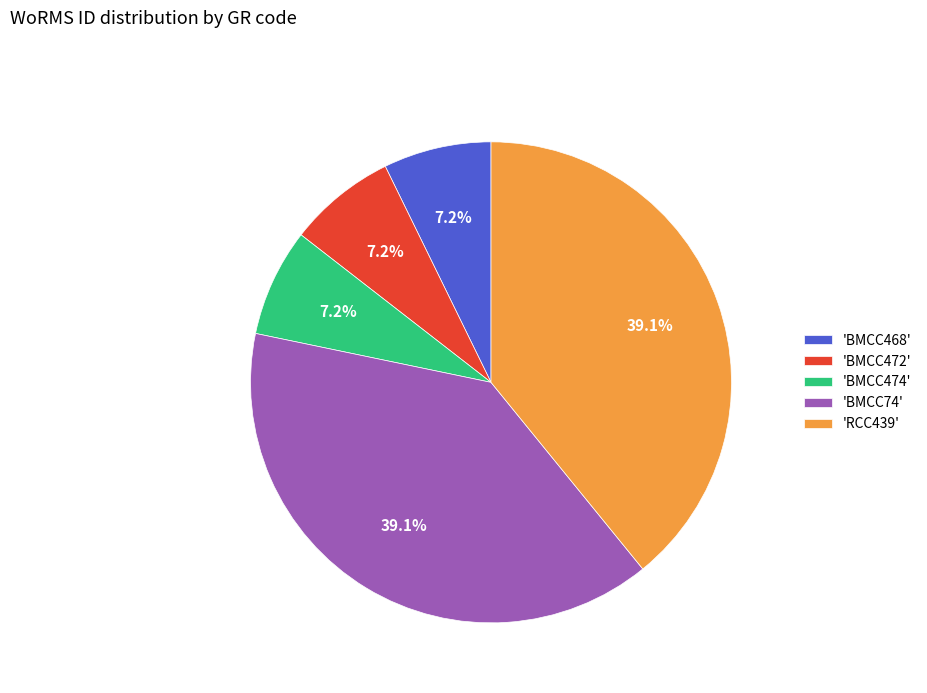

Combined, do 'BMCC472' and 'BMCC474' account for over 50%?

No